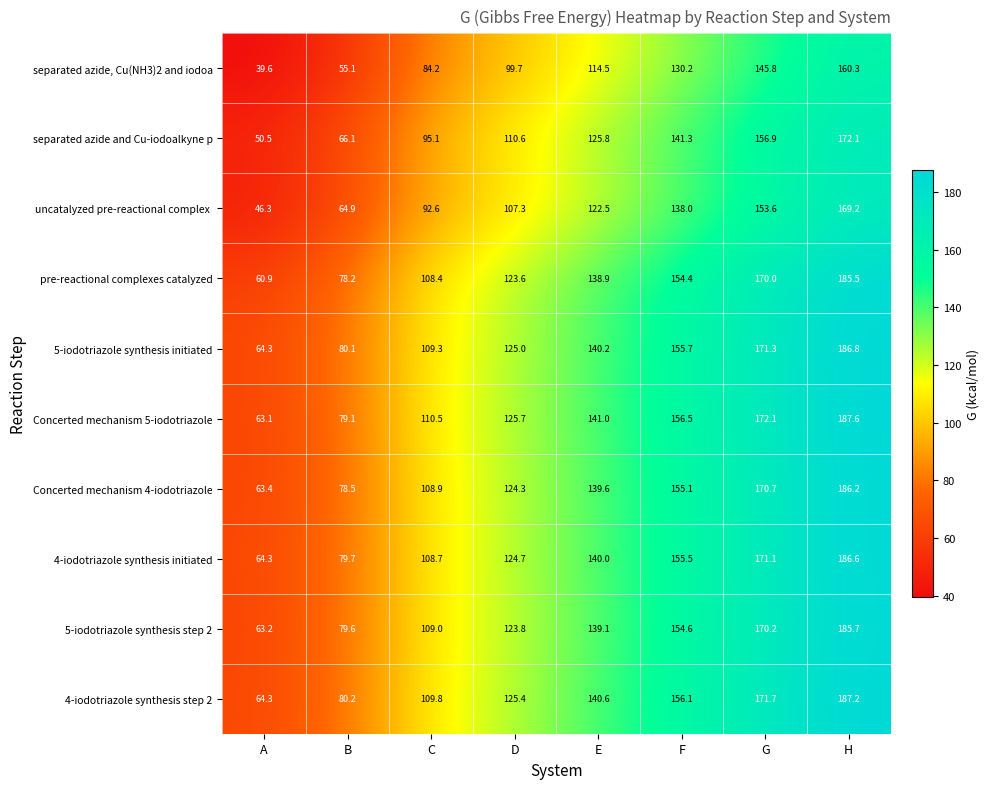

What is the sum of the separated azide, Cu(NH3)2 and iodoa values at D and A?

139.3